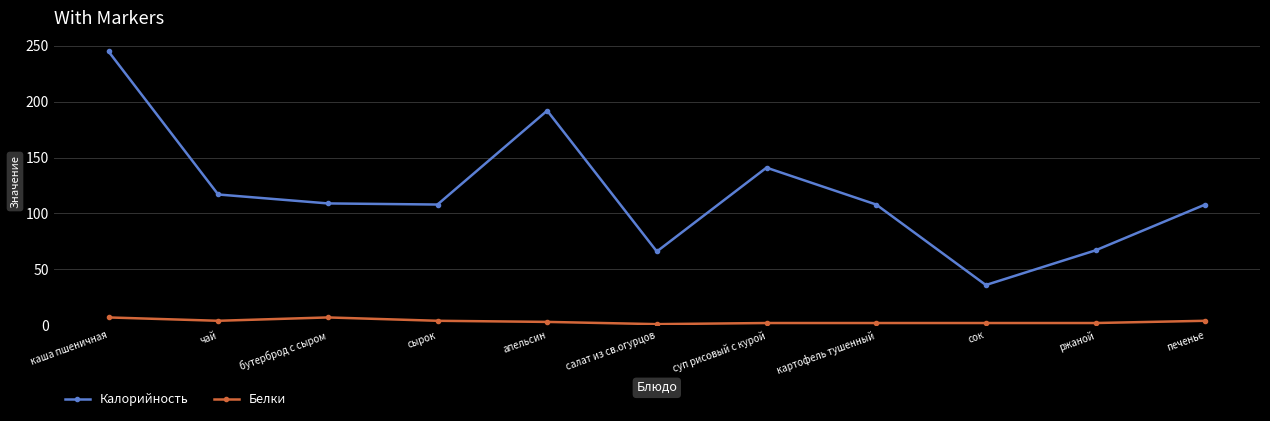

What position from the left is ржаной?

10